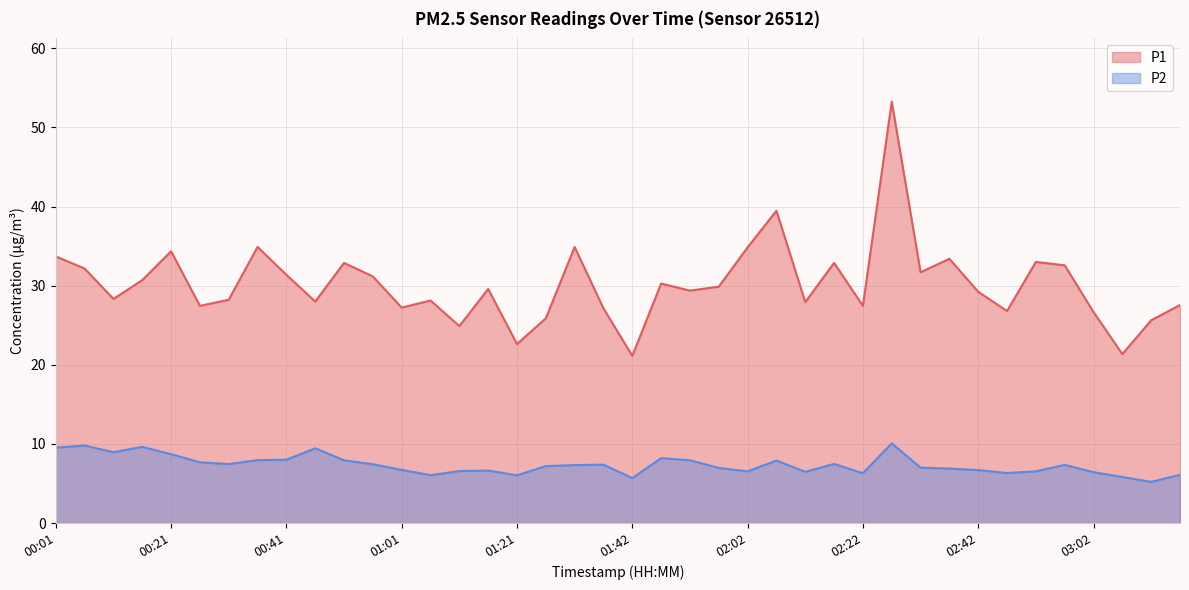

What is the maximum value for P2?

10.1